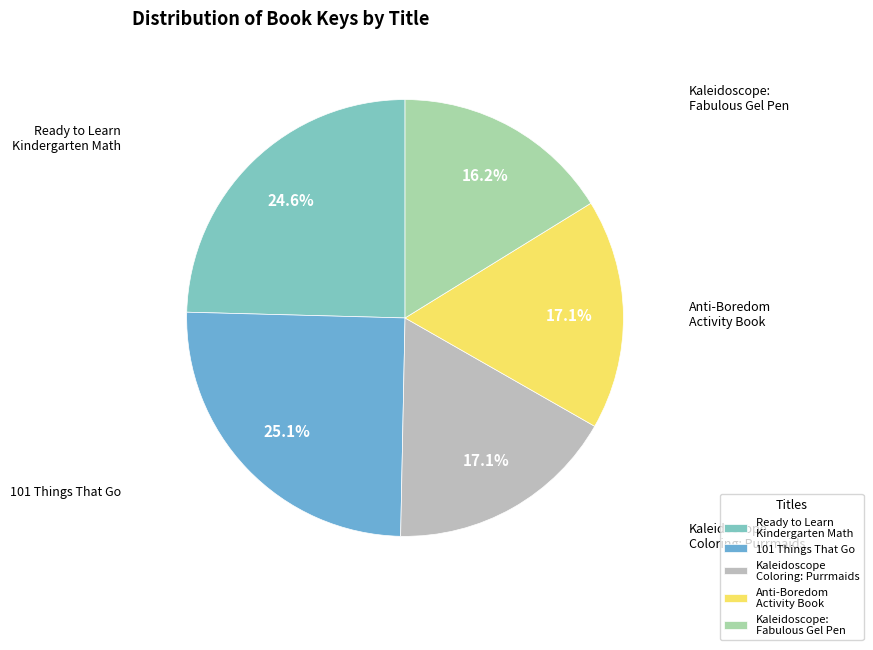

Combined, do Kaleidoscope Coloring: Purrmaids and Kaleidoscope: Fabulous Gel Pen account for over 50%?

No